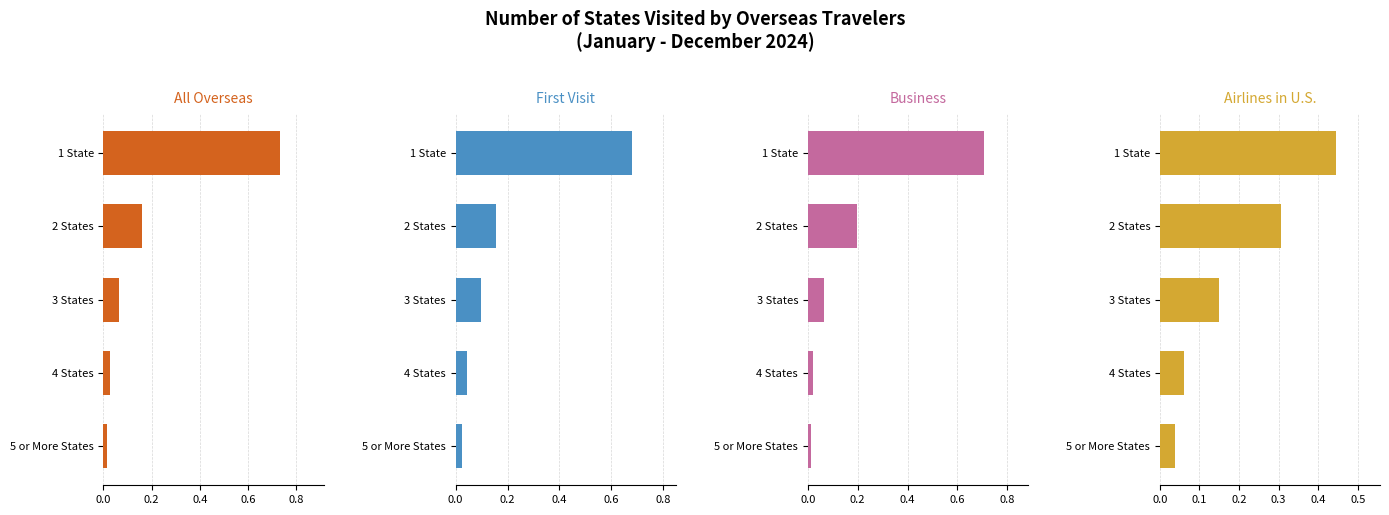

The value of Airlines in U.S. at 0.6 is 0.1. True or false?

False